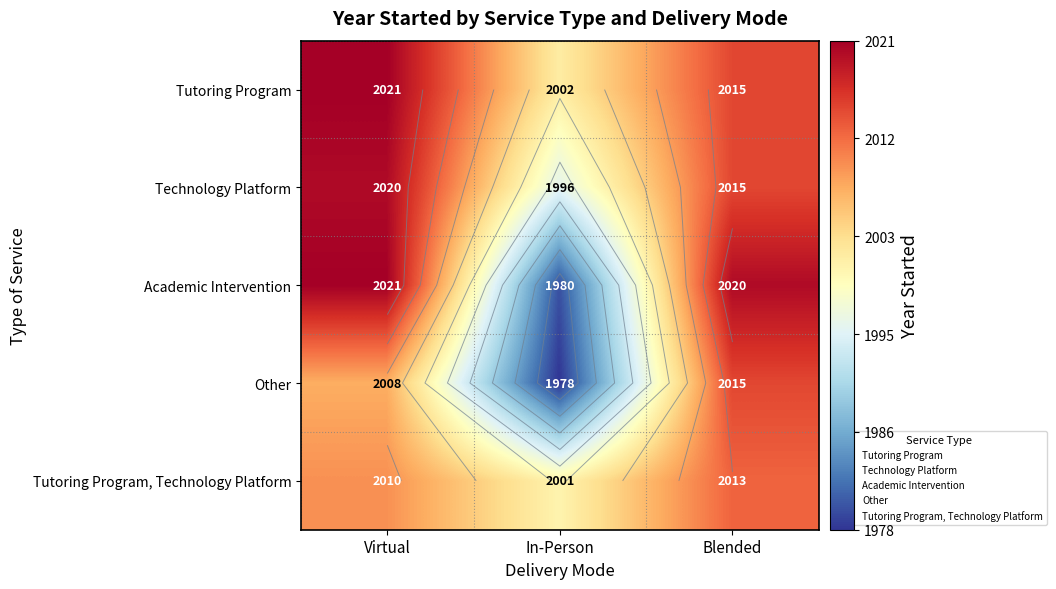

At which category does the chart reach its peak across all series?

Virtual